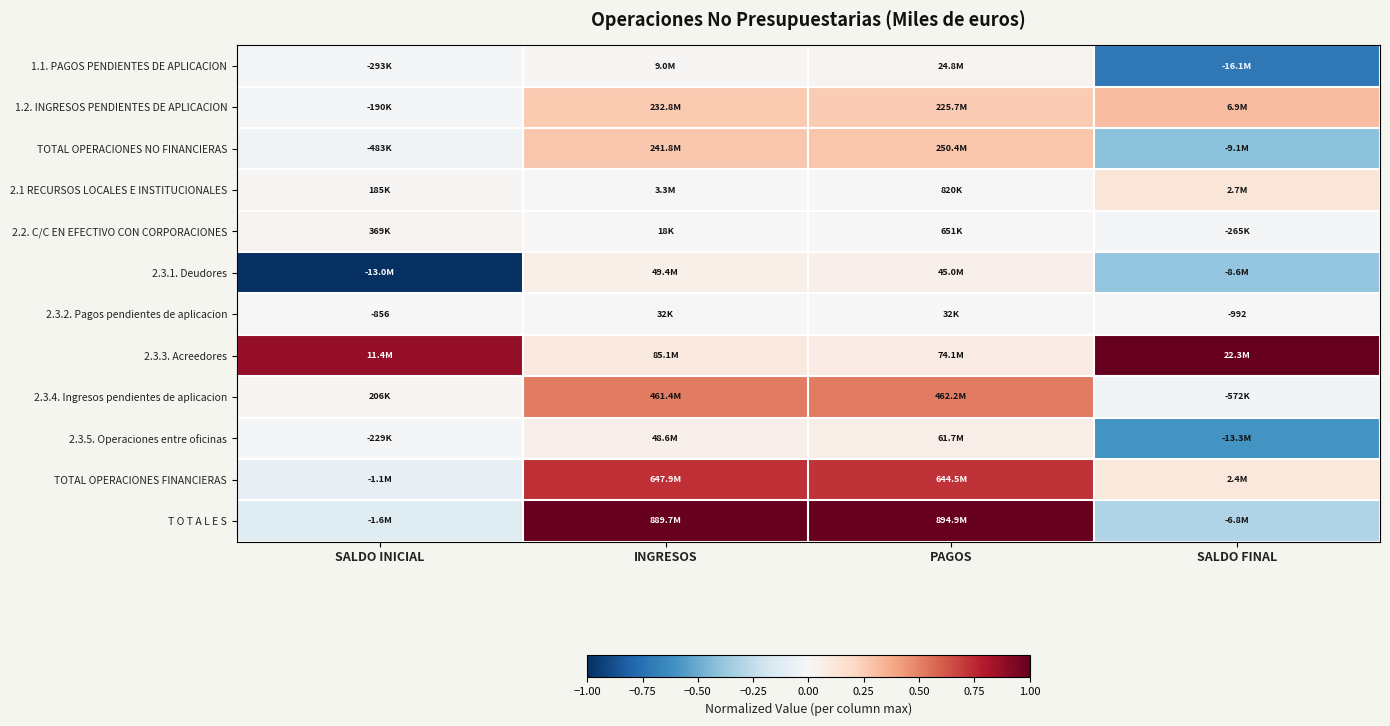

Which series changed the most between SALDO INICIAL and PAGOS?

T O T A L E S